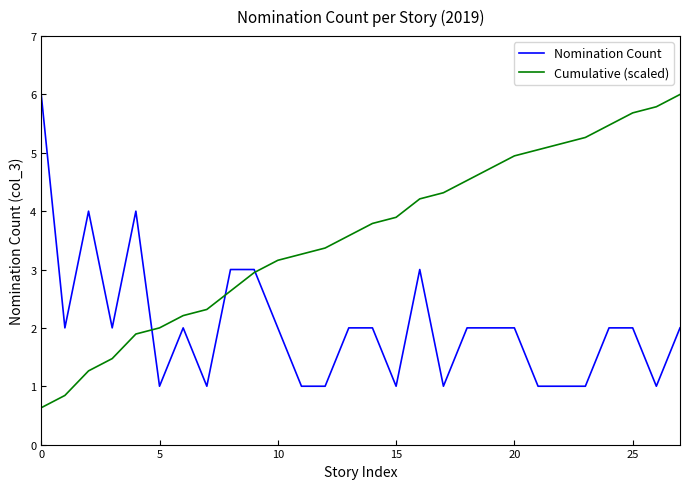

What are all the series names shown in the legend?

Nomination Count, Cumulative (scaled)